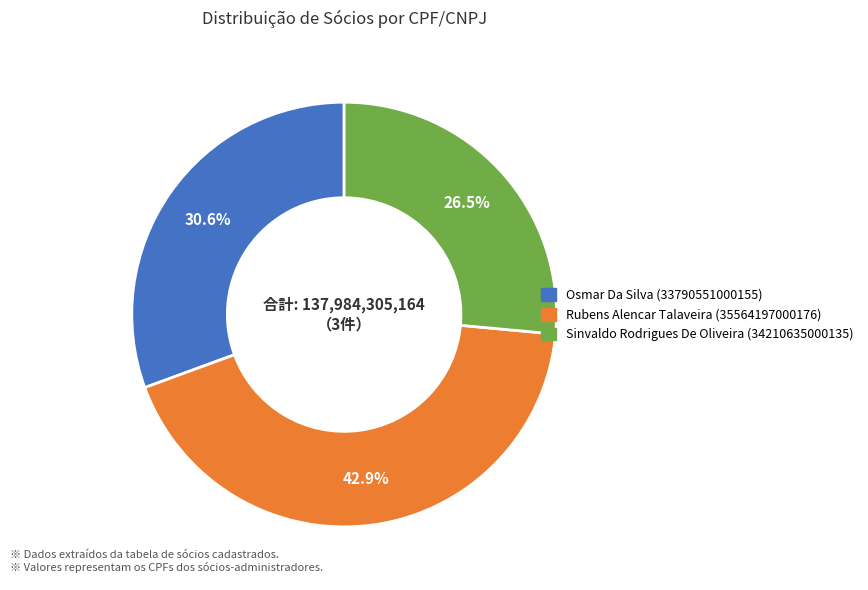

Does any single category account for the majority?

No